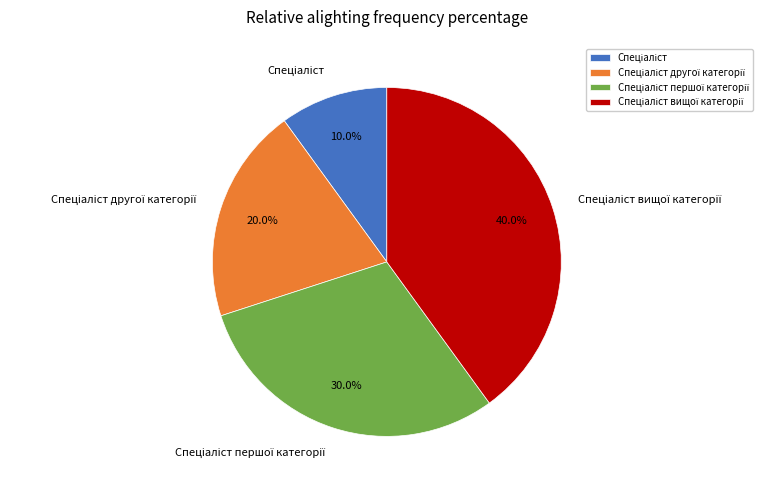

Is there a majority slice in this chart?

No